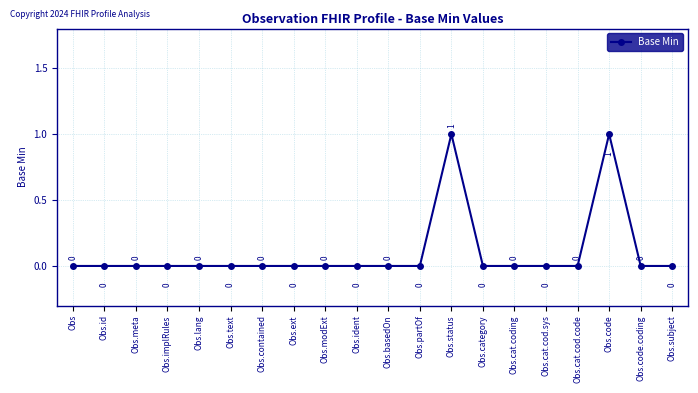

Is it true that the value at Obs.basedOn is -1?

False